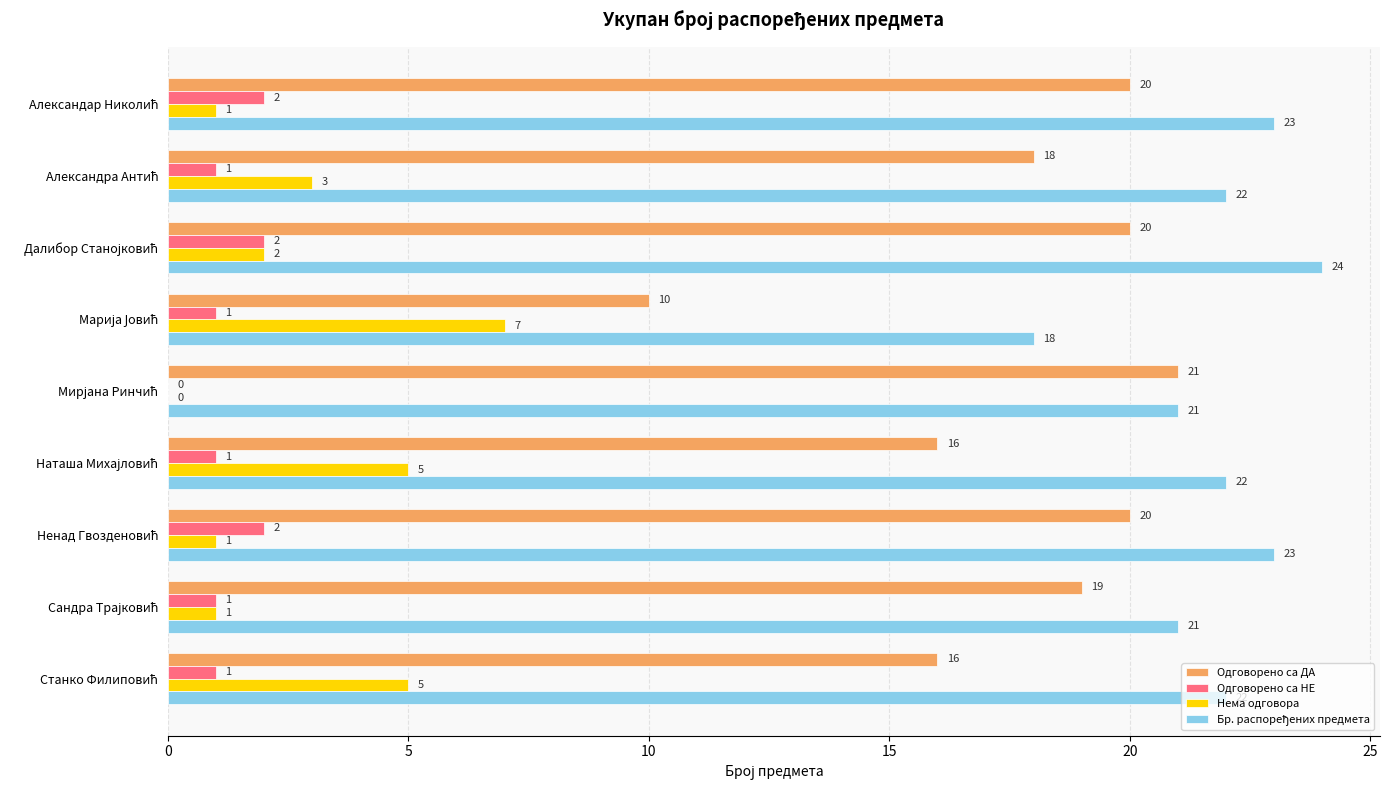

What is the sum of all Нема одговора values?

25